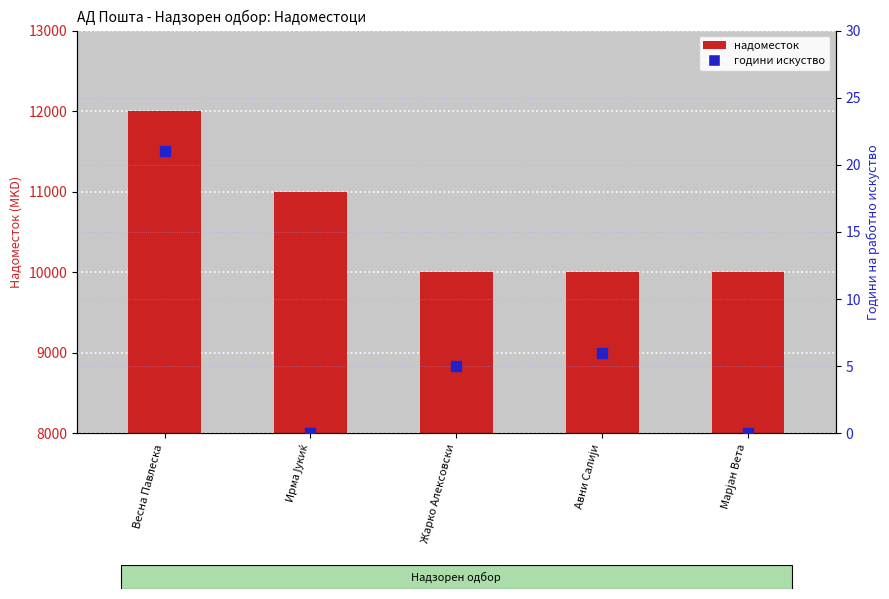

Which series has the widest spread of Y values?

надоместок